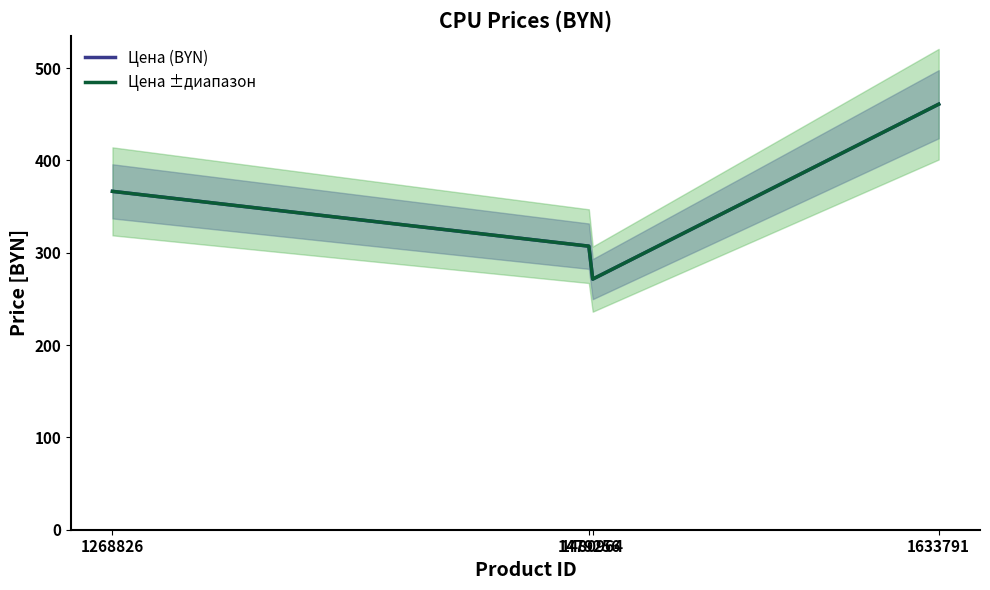

Is this an area chart (filled region under the line)?

No